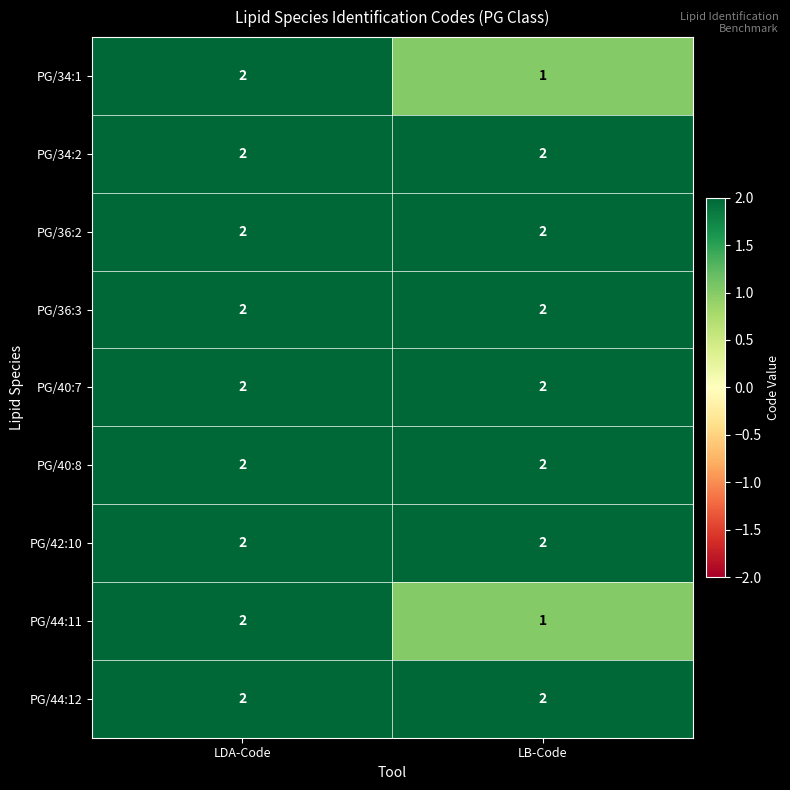

At which category is the sum across all series the highest?

LDA-Code